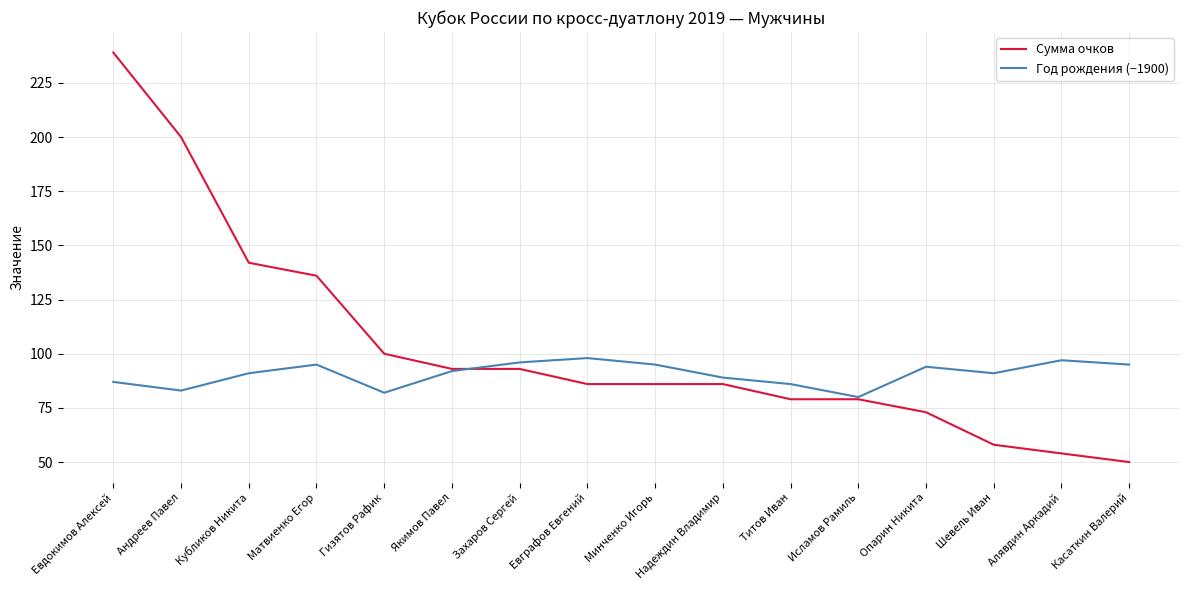

What is the sum of all Год рождения (−1900) values?

1451